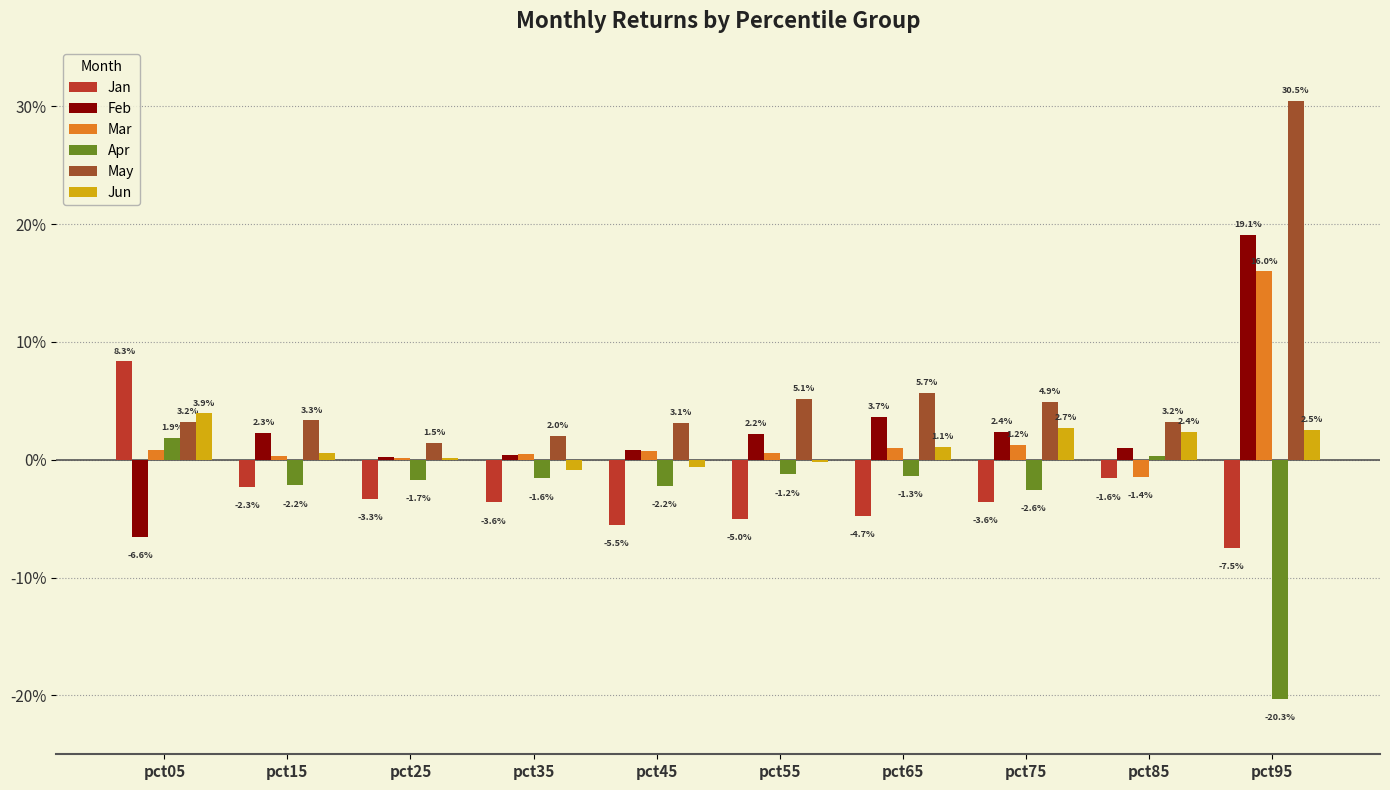

True or false: Apr has a value of -0.0 at pct65.

False